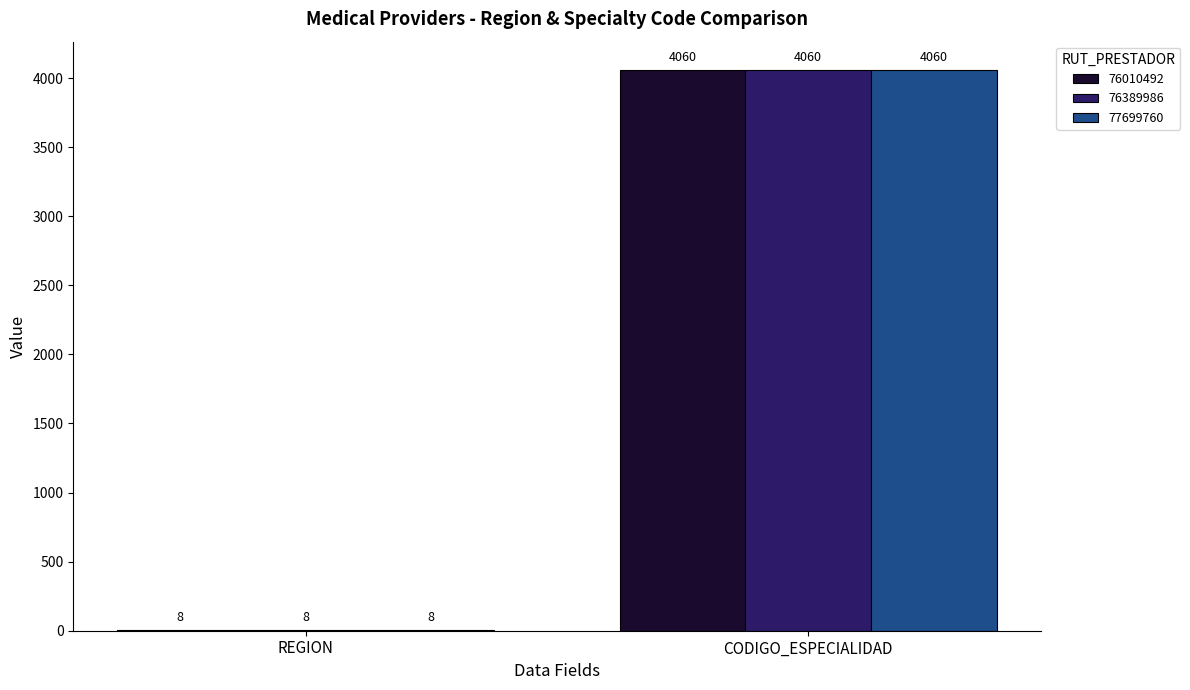

What is the maximum value for 76010492?

4060